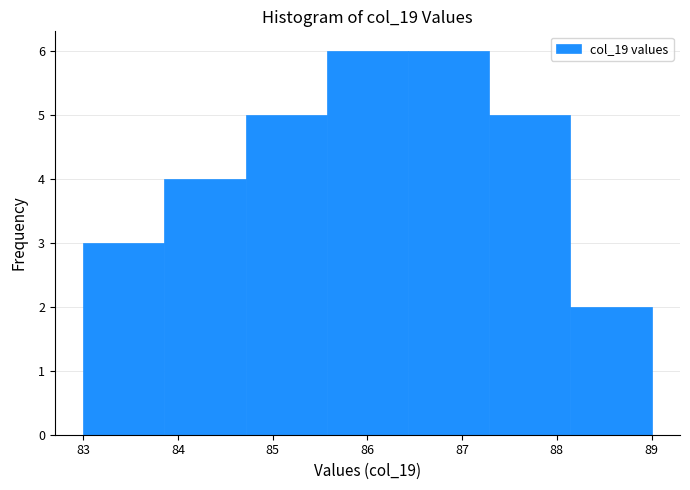

Reading left to right, transcribe this chart: for each bar, give the range it covers on the x-axis and its height. Neither the bar edges nor the heights are printed on the chart, so give them approximately, as read against the axes.

83.0 to 83.9: 3
83.9 to 84.7: 4
84.7 to 85.6: 5
85.6 to 86.4: 6
86.4 to 87.3: 6
87.3 to 88.1: 5
88.1 to 89.0: 2